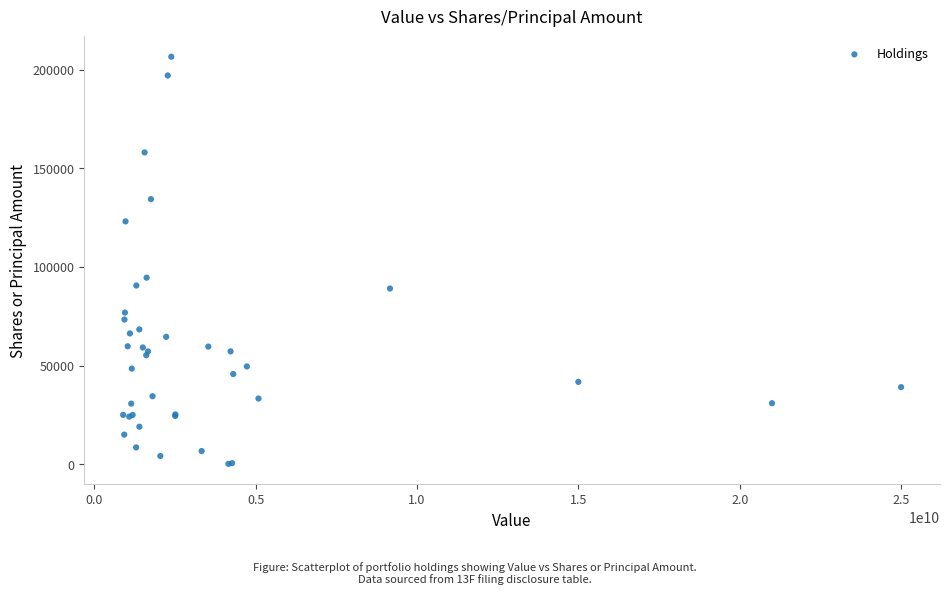

What Y value in the scatter plot is closest to 103392?

94595